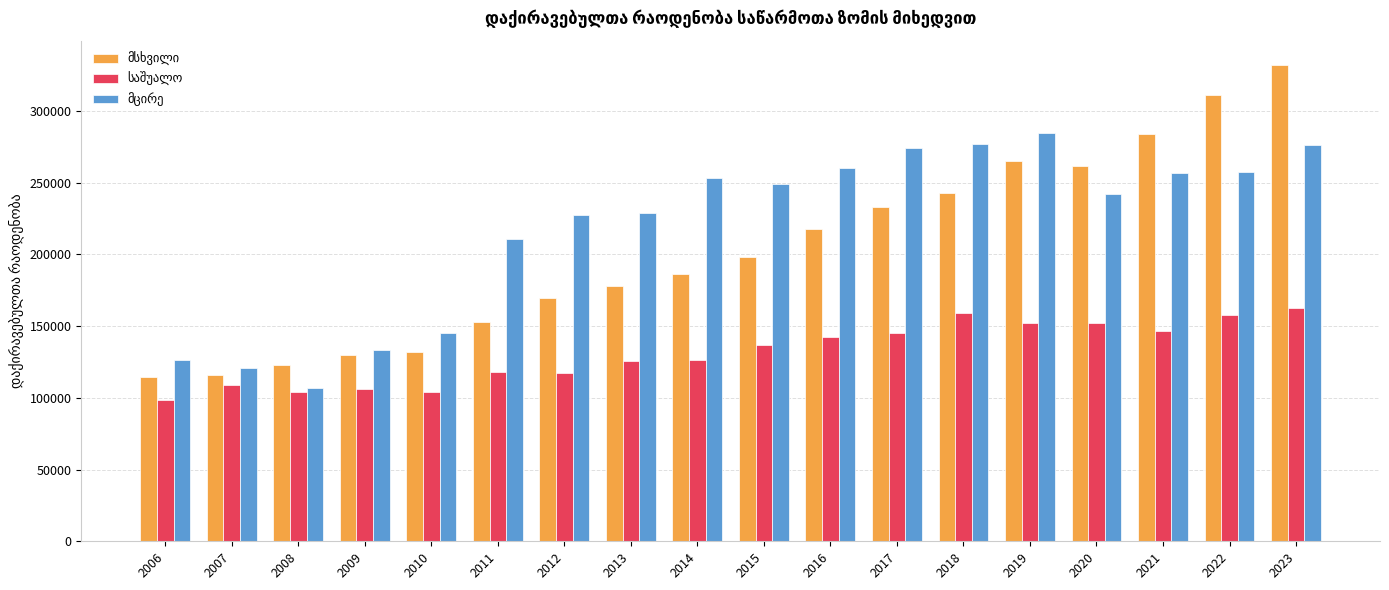

What is the difference between the highest and lowest values at 2006?

27613